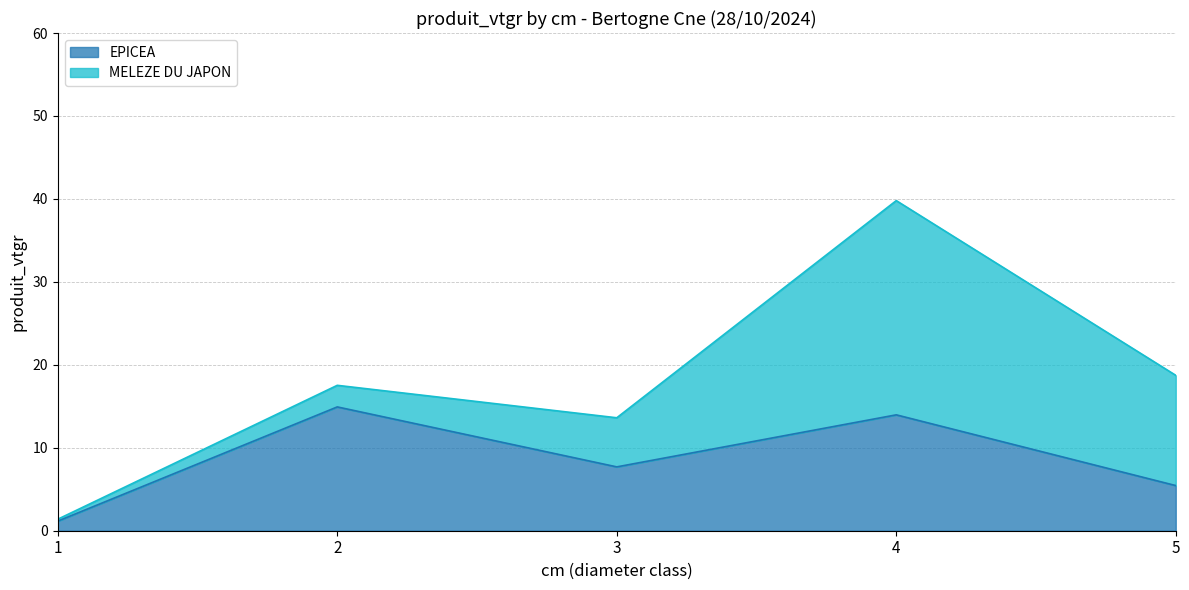

What is the difference between the EPICEA values at 3 and 4?

6.3